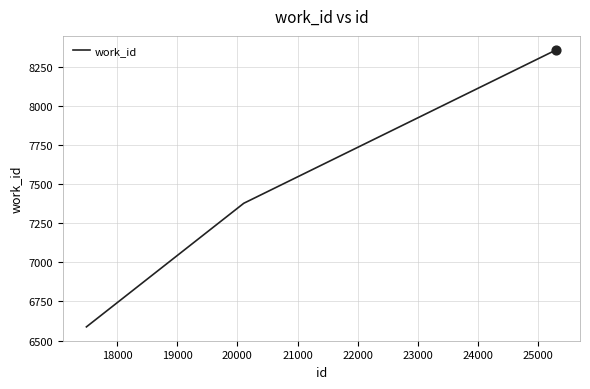

What is the difference between the maximum and second lowest values?

980